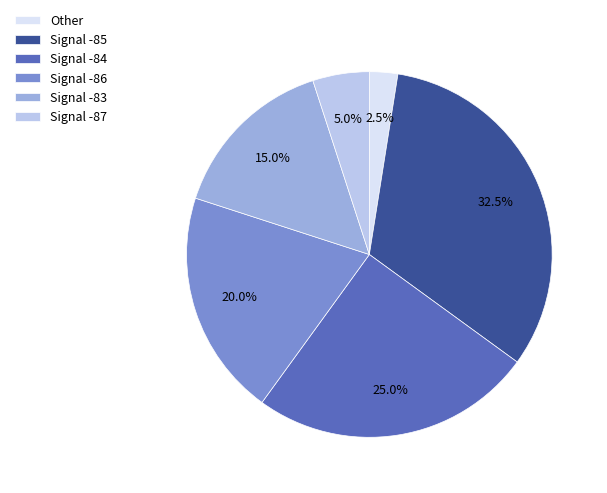

What percentage do Signal -86 and Signal -83 together represent?

35.0%